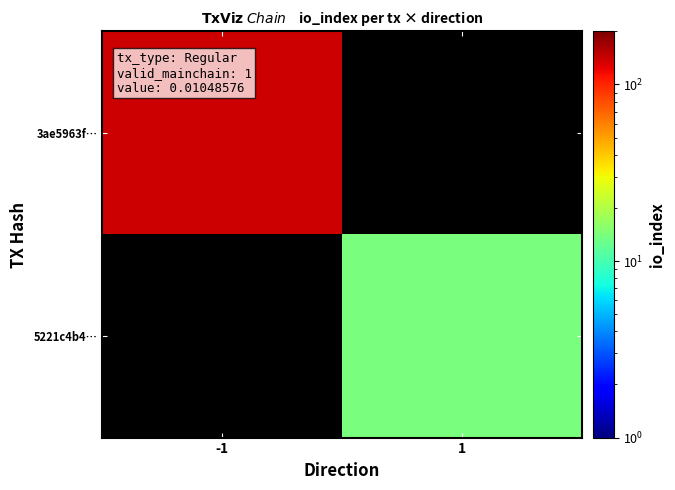

Which has a higher value, 1 or -1?

-1